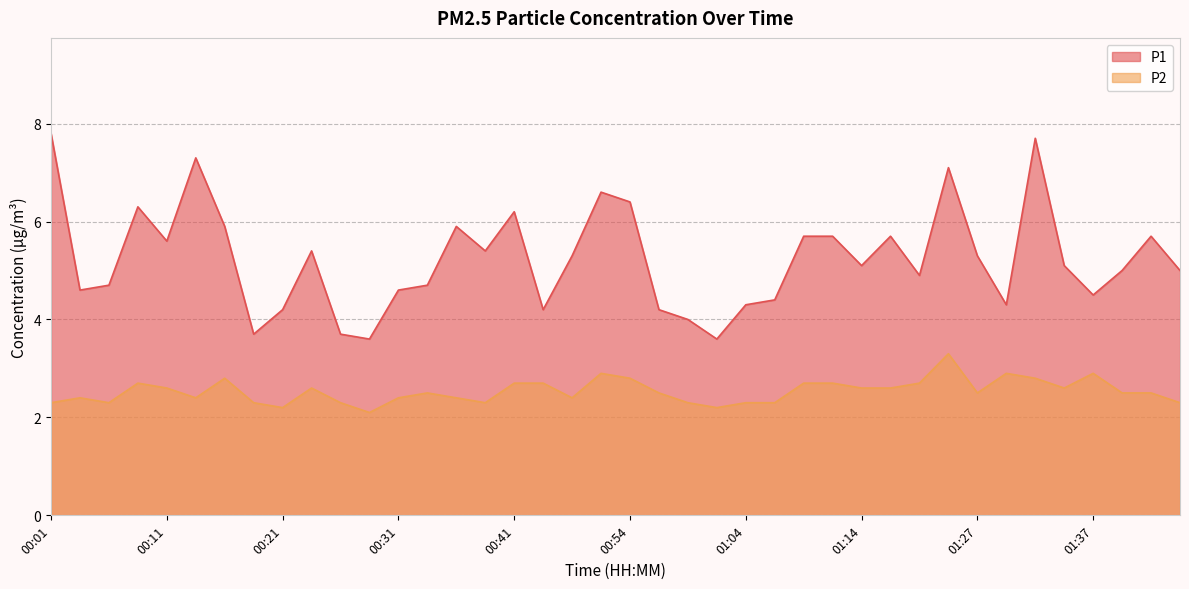

List the series in order of their peak value, highest first.

P1, P2